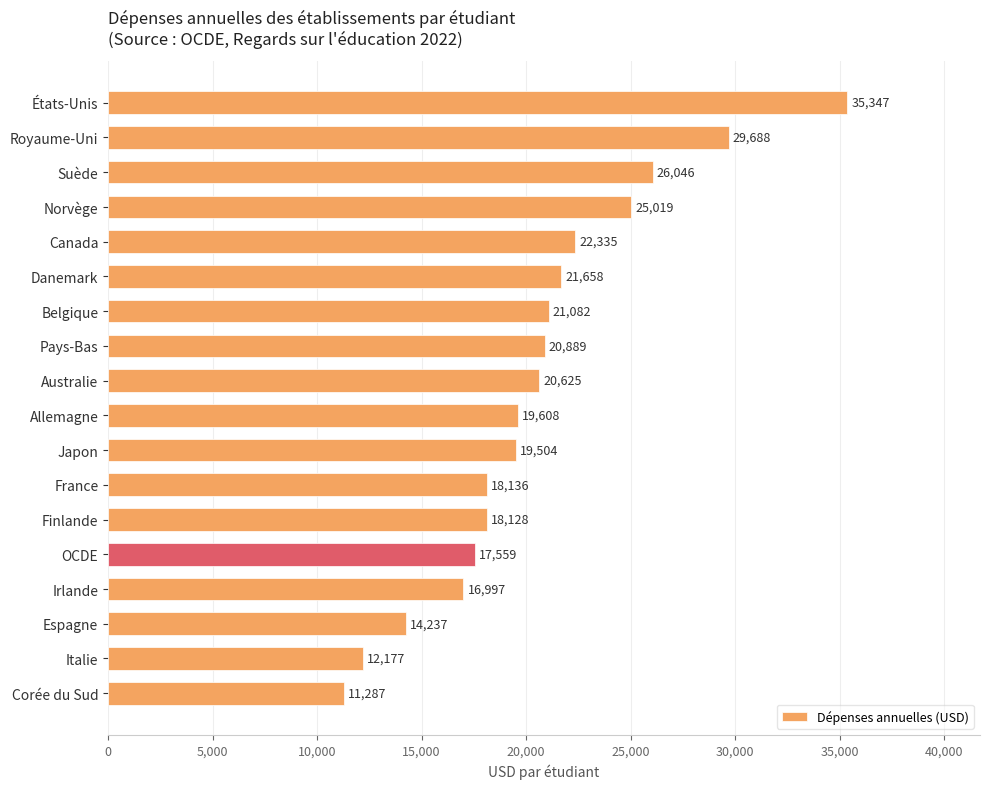

List the labels in order of value, largest first.

États-Unis, Royaume-Uni, Suède, Norvège, Canada, Danemark, Belgique, Pays-Bas, Australie, Allemagne, Japon, France, Finlande, OCDE, Irlande, Espagne, Italie, Corée du Sud